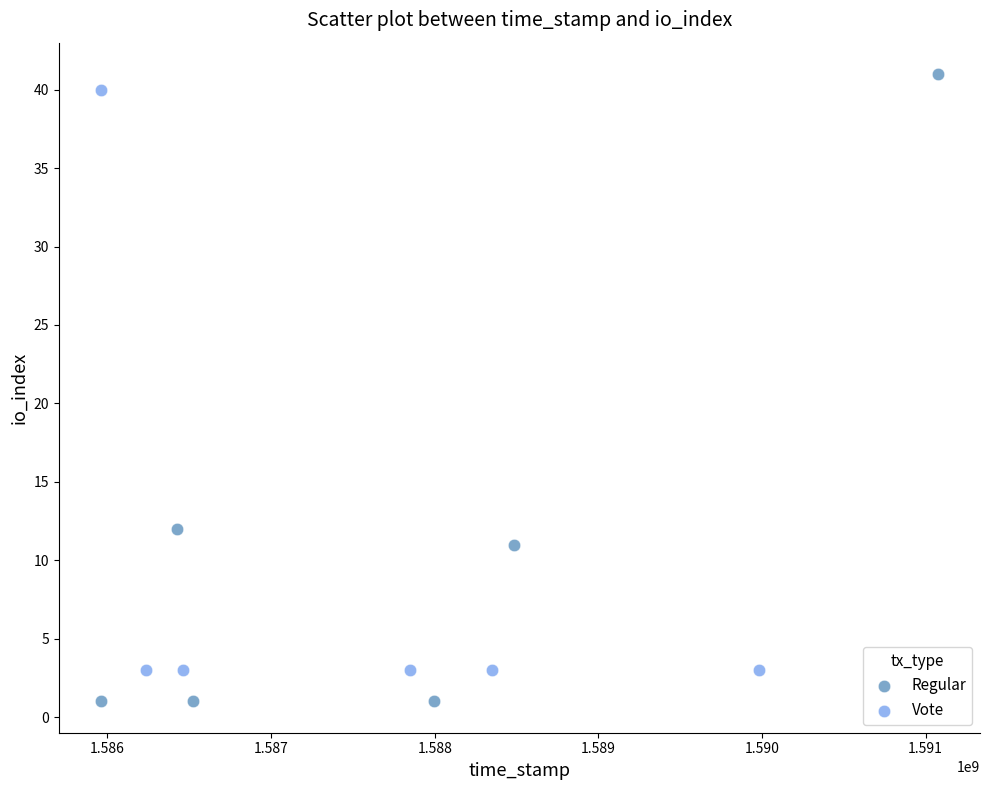

Which series reaches the minimum Y coordinate?

Regular